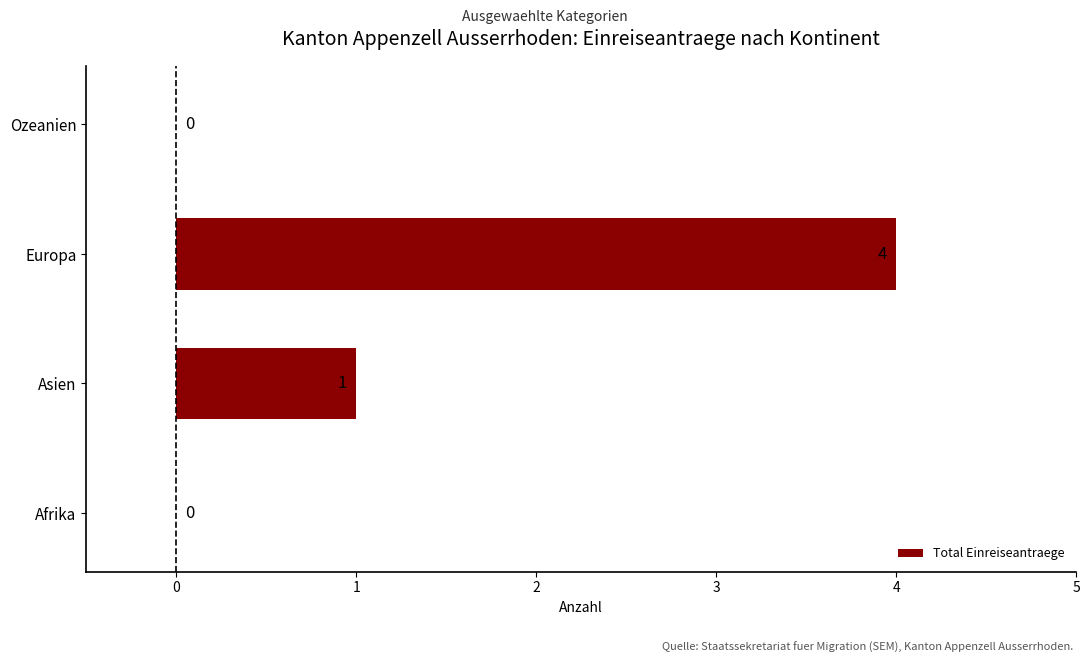

Are the bars horizontal?

Yes